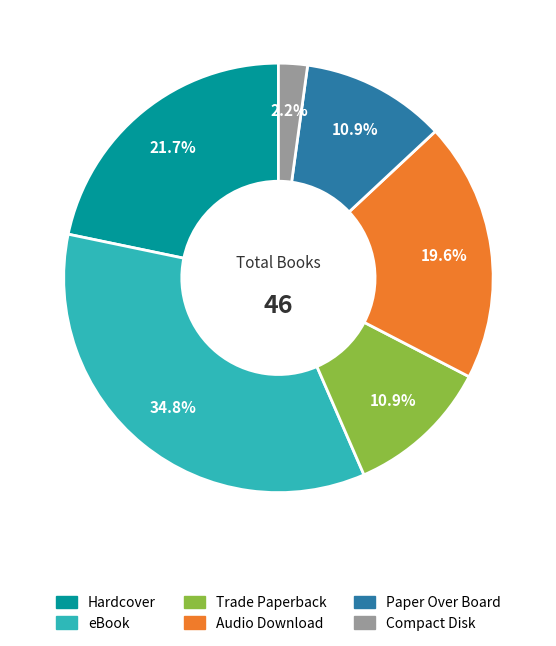

Does any single category account for the majority?

No